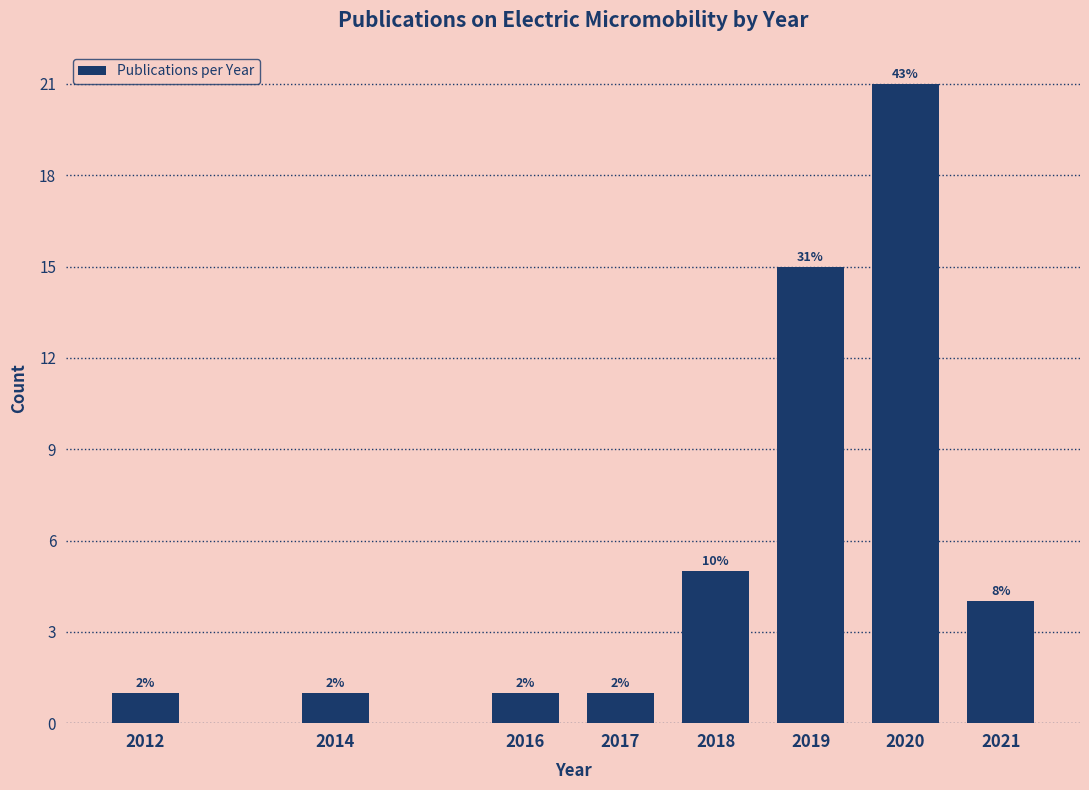

How many bars are there in total?

8